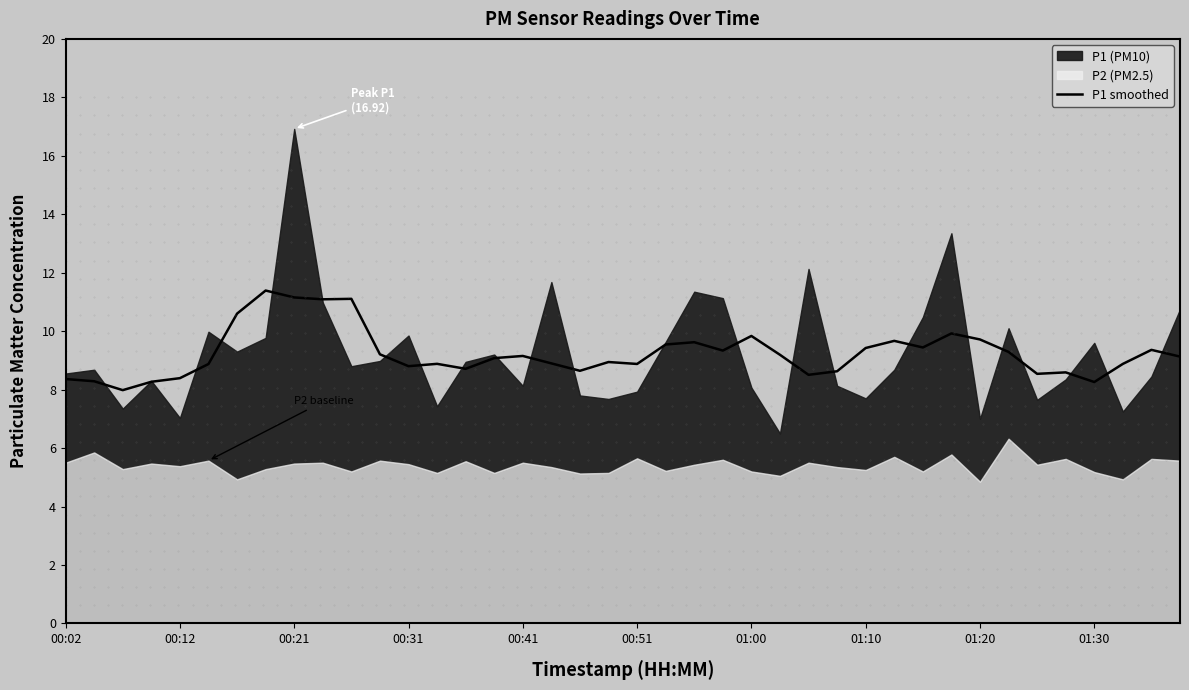

The P1 smoothed series shows 12.2 at 00:51. True or false?

False